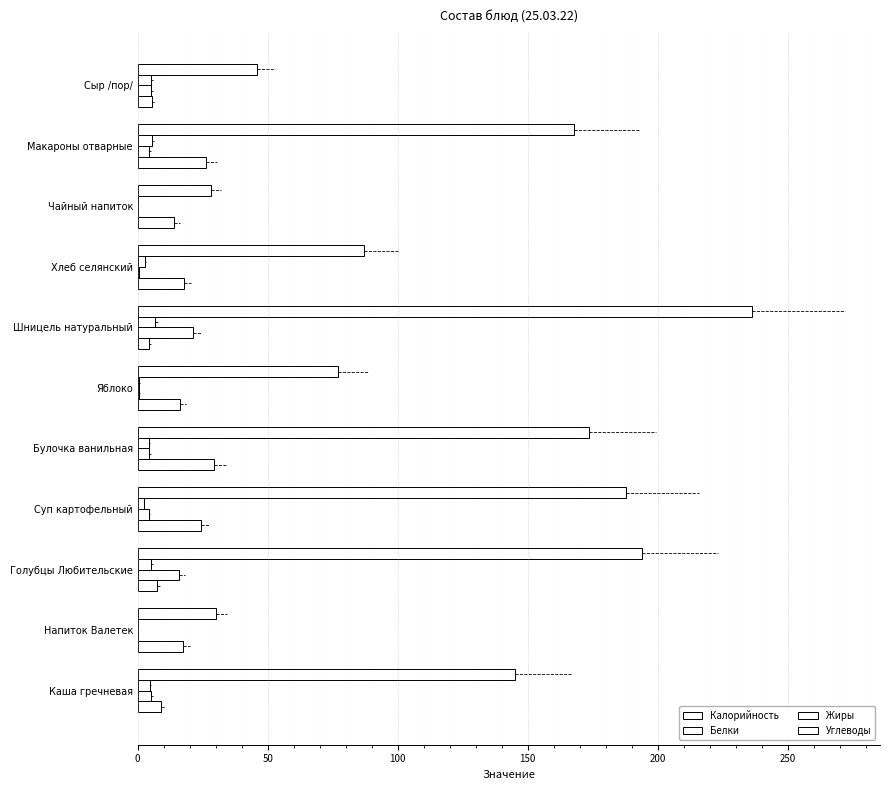

How many data points in Углеводы are above 16?

6